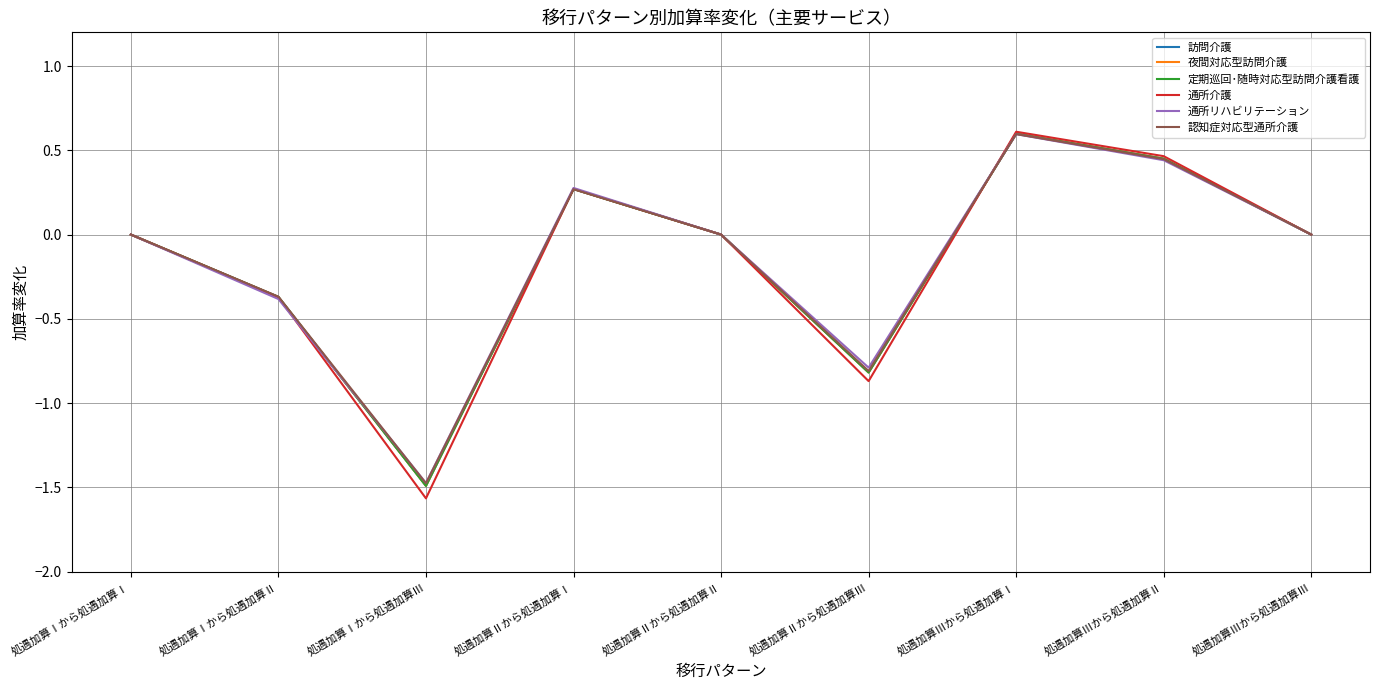

True or false: 訪問介護 and 夜間対応型訪問介護 cross at least once.

False